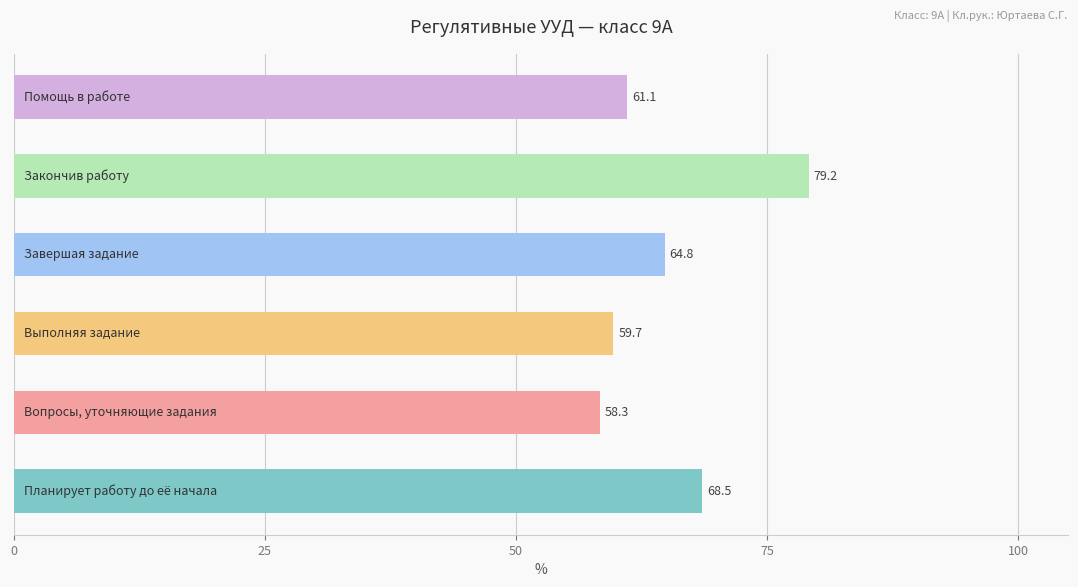

What is the greatest value displayed?

79.2